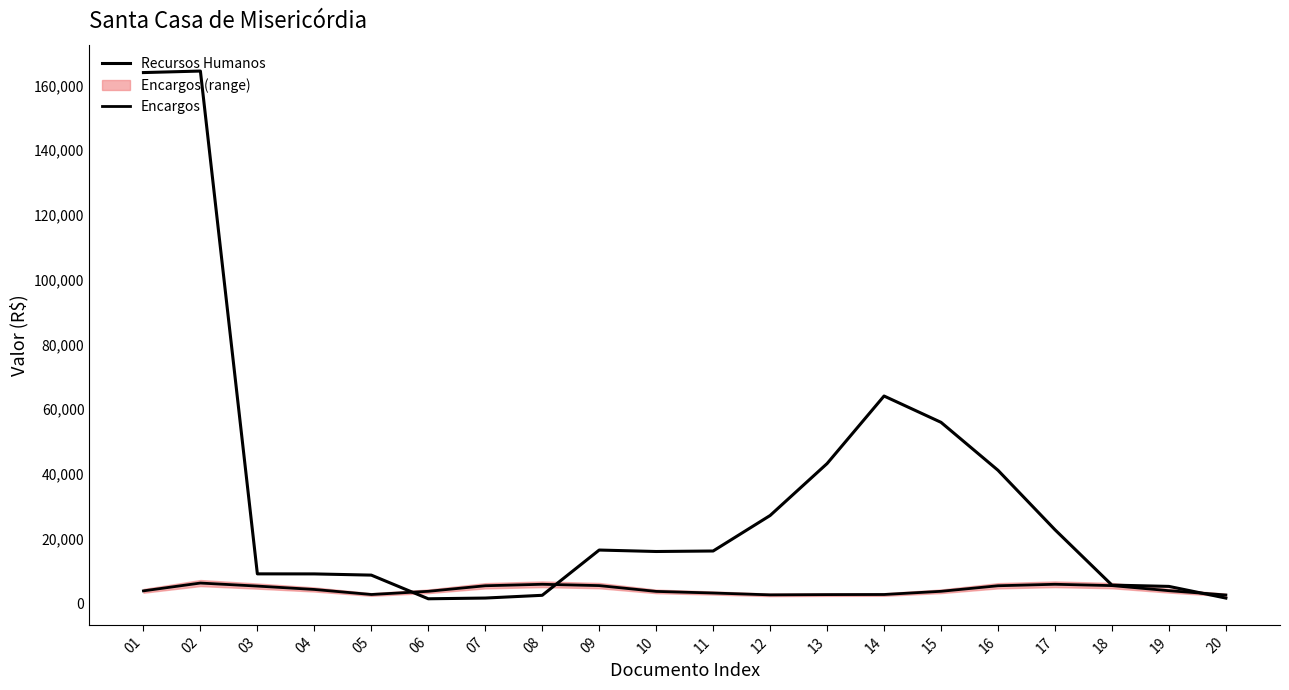

Which category has the highest value across all series?

02